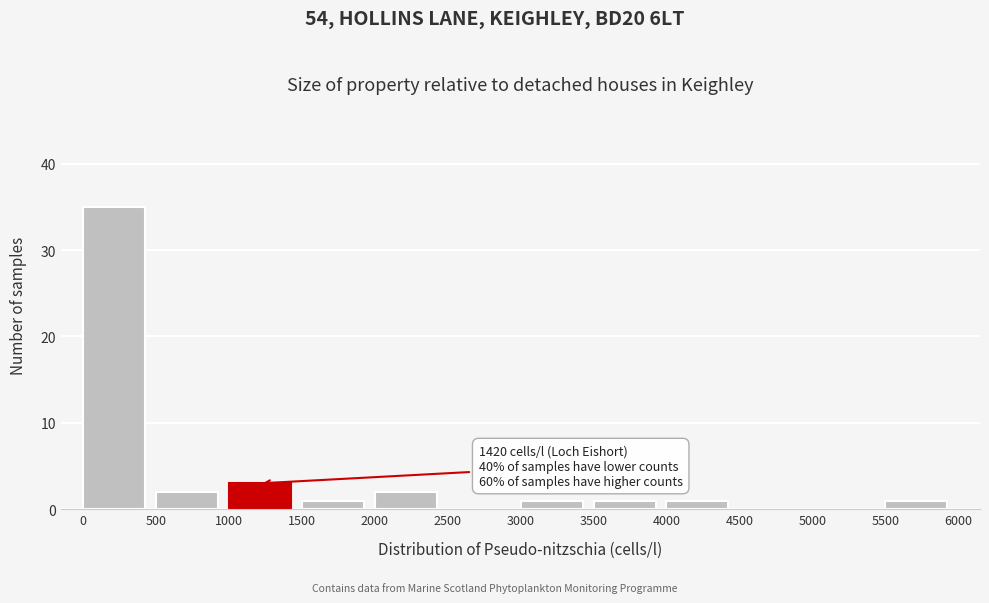

Over which range of the x-axis is the bar tallest?

0 to 500